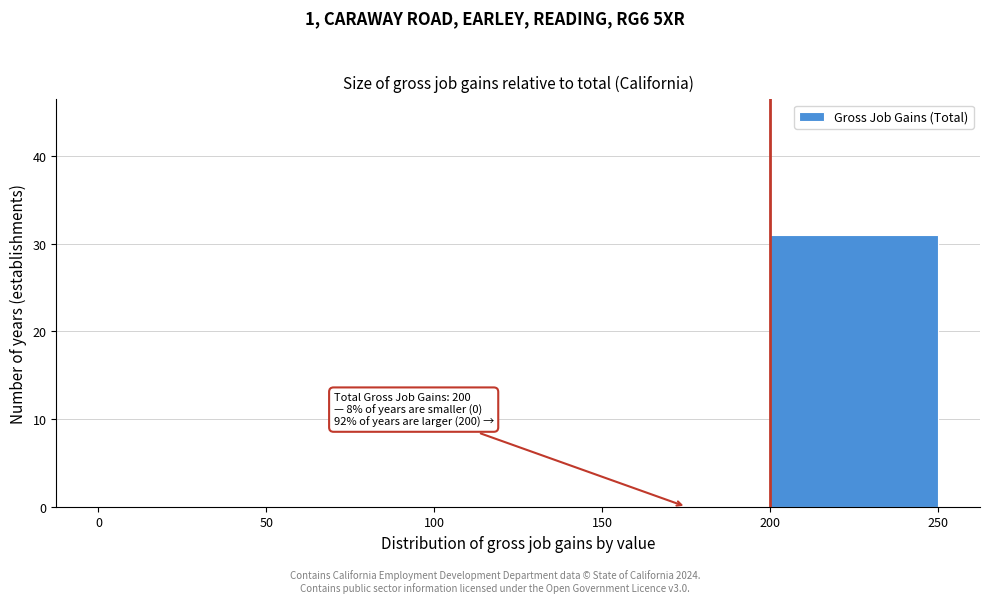

Which range on the x-axis has the tallest bar?

200 to 250